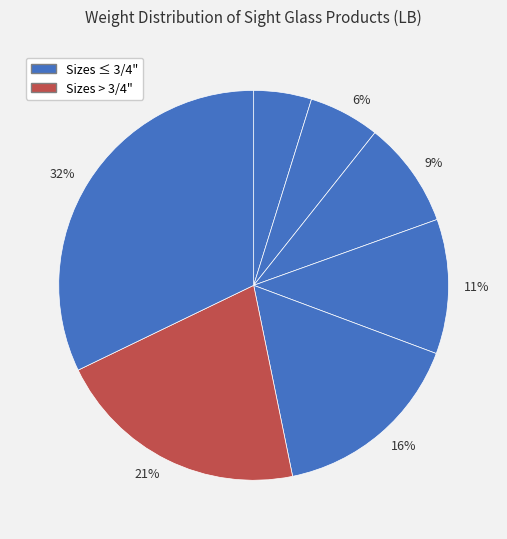

How many segments does this pie chart have?

7